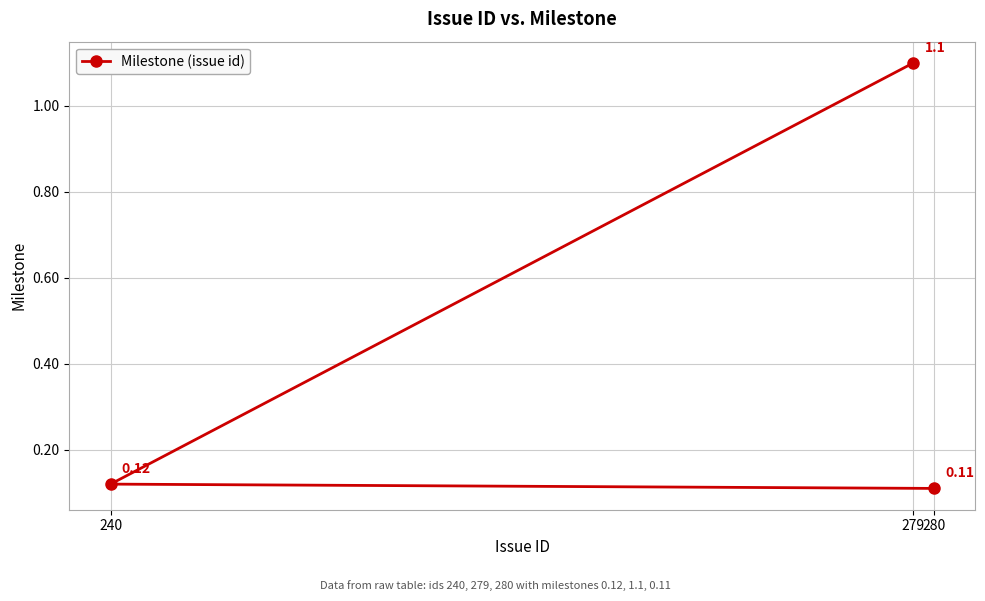

Which has a higher value, 240 or 279?

279